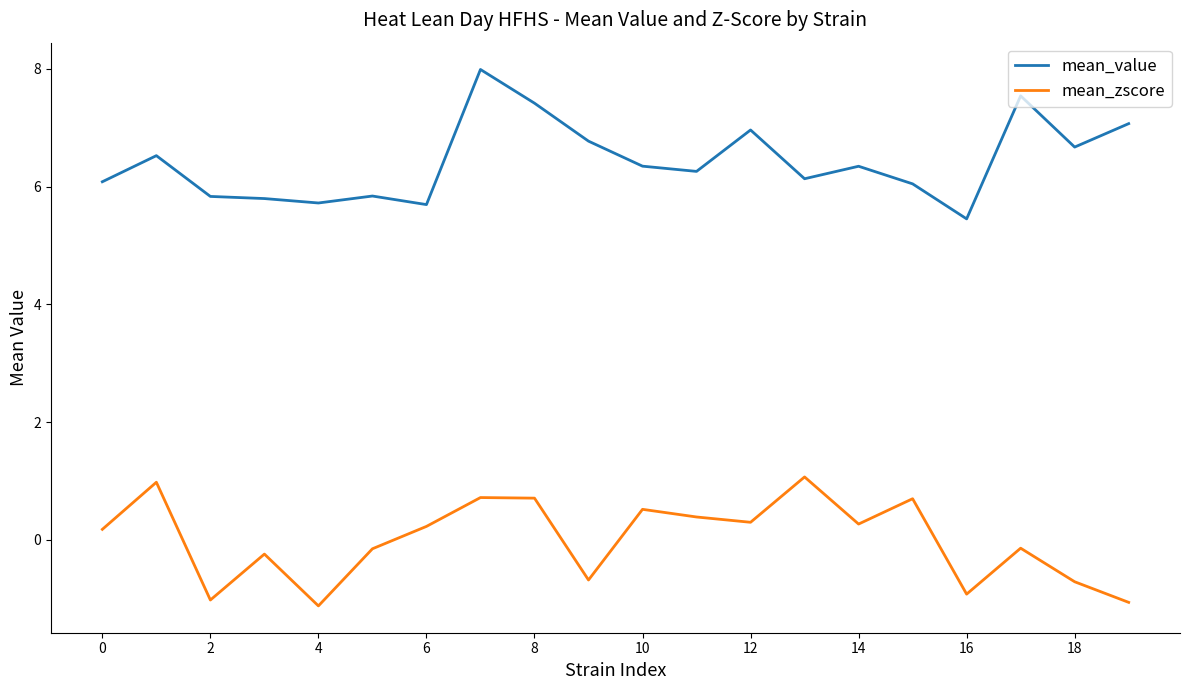

True or false: mean_value and mean_zscore cross at least once.

False